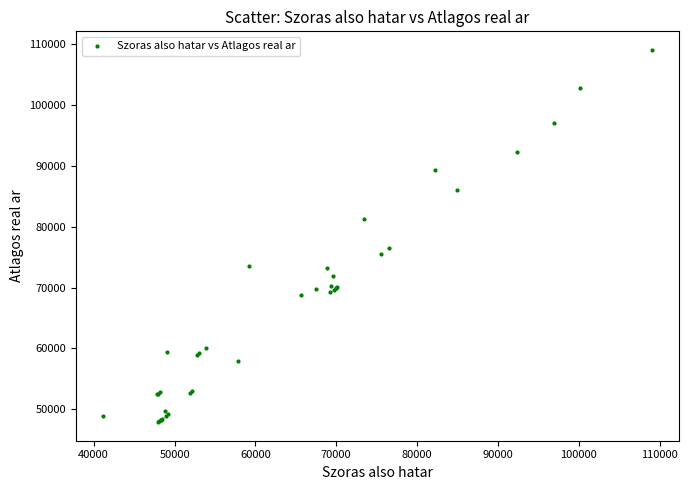

What Y value in the scatter plot is closest to 78460?

76518